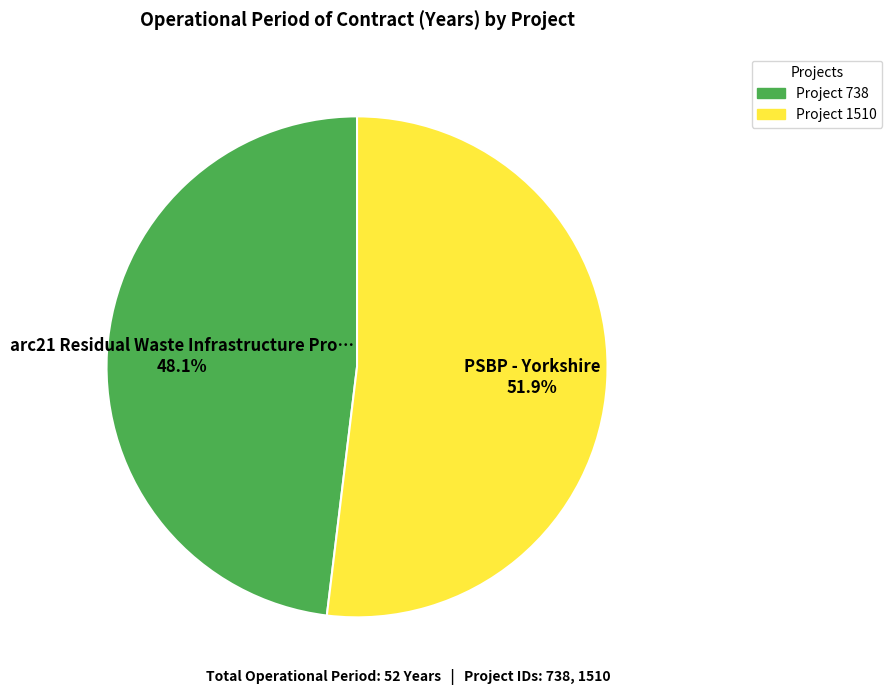

To the nearest percent, what is the difference between the largest and smallest slice percentages?

4%